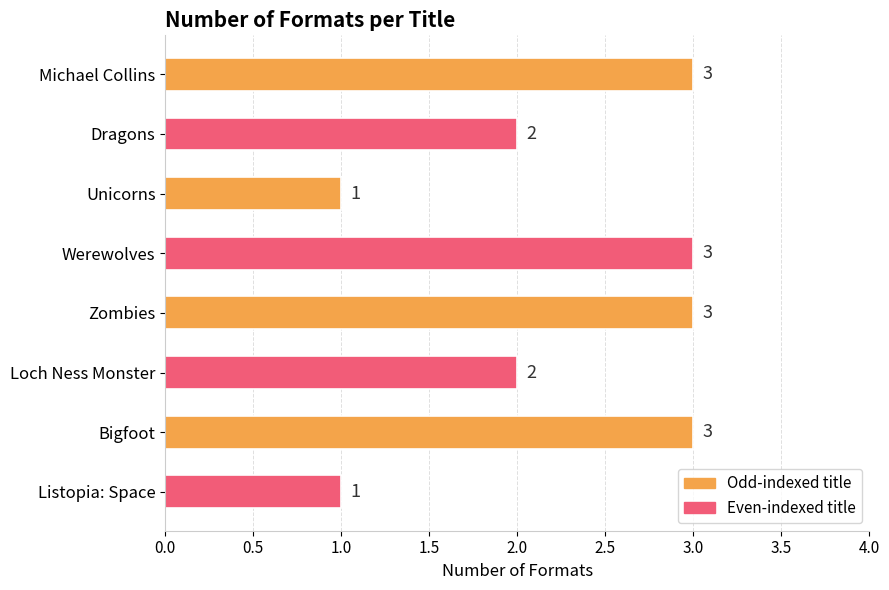

Does the chart contain any negative values?

No